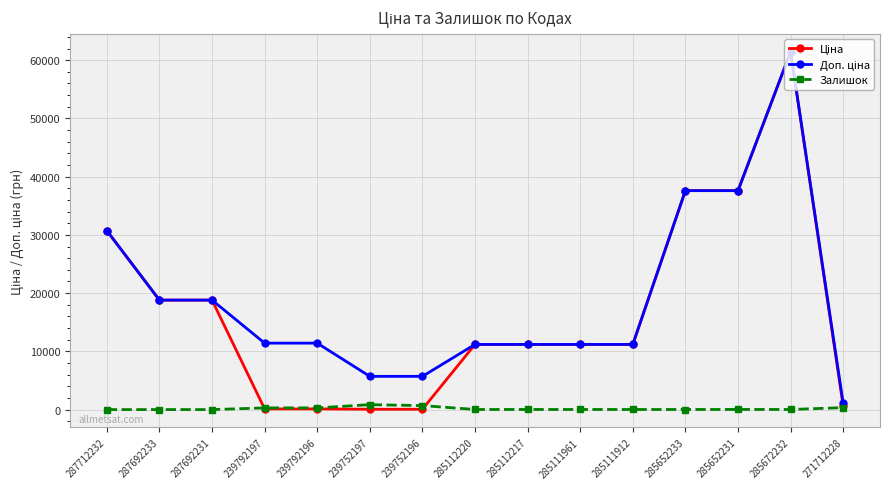

The value of Залишок at 287692233 is 0.0. True or false?

True